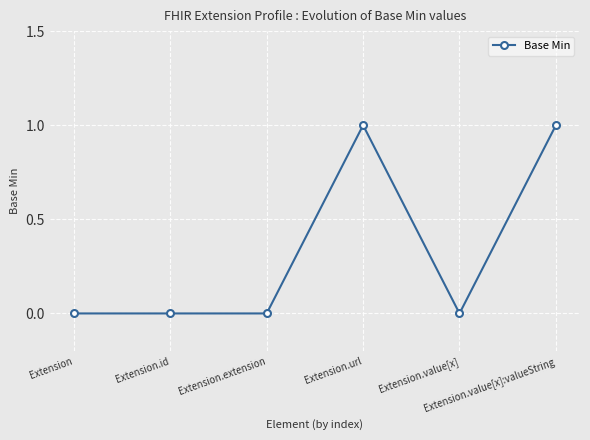

The value at Extension is 0. True or false?

True